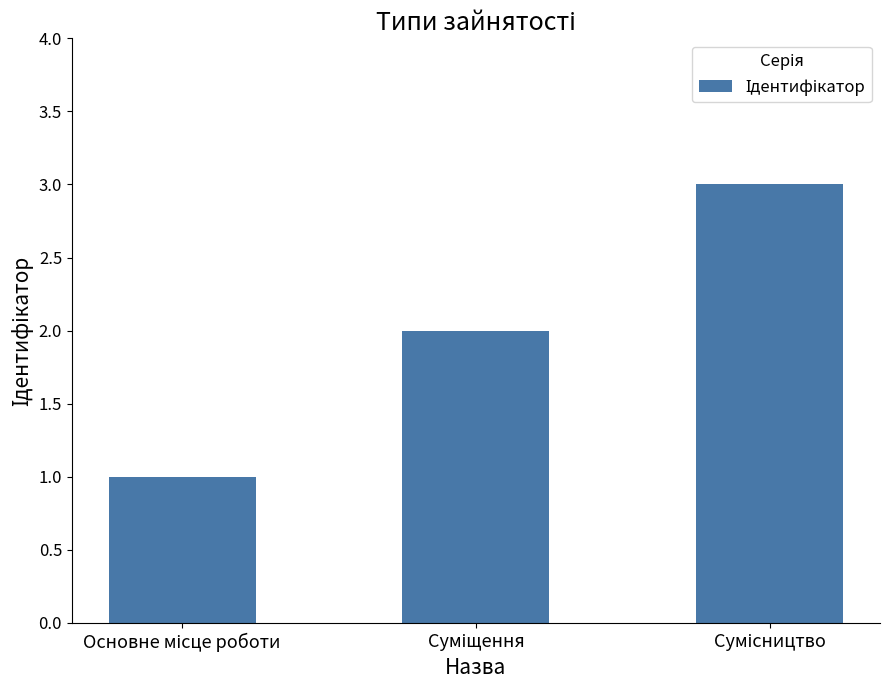

Are the bars grouped side by side (vs. stacked)?

No